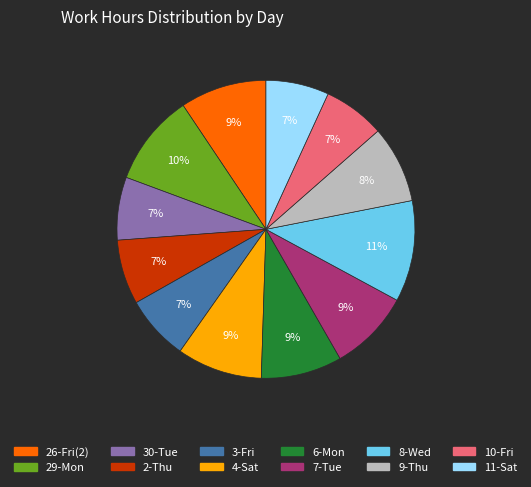

Which category has the biggest portion of the pie?

8-Wed